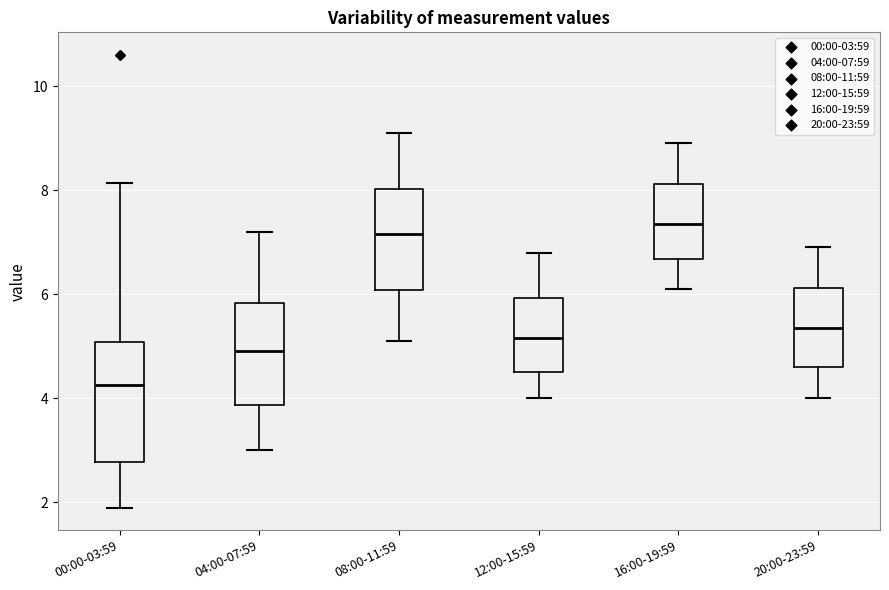

Which box's median line is the lowest?

00:00-03:59